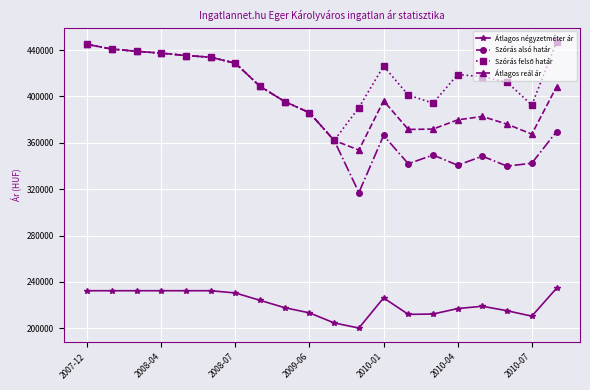

At how many categories does at least one series exceed 307462?

20